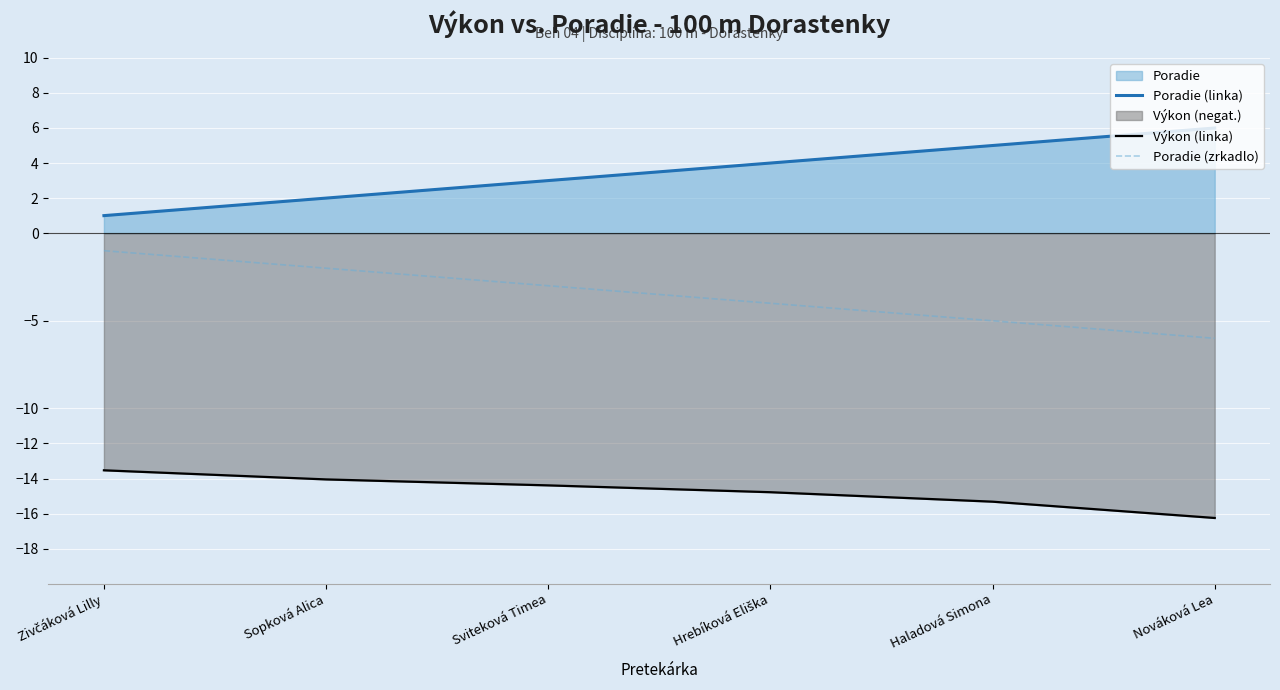

At which label does Poradie (zrkadlo) reach its minimum?

Nováková Lea